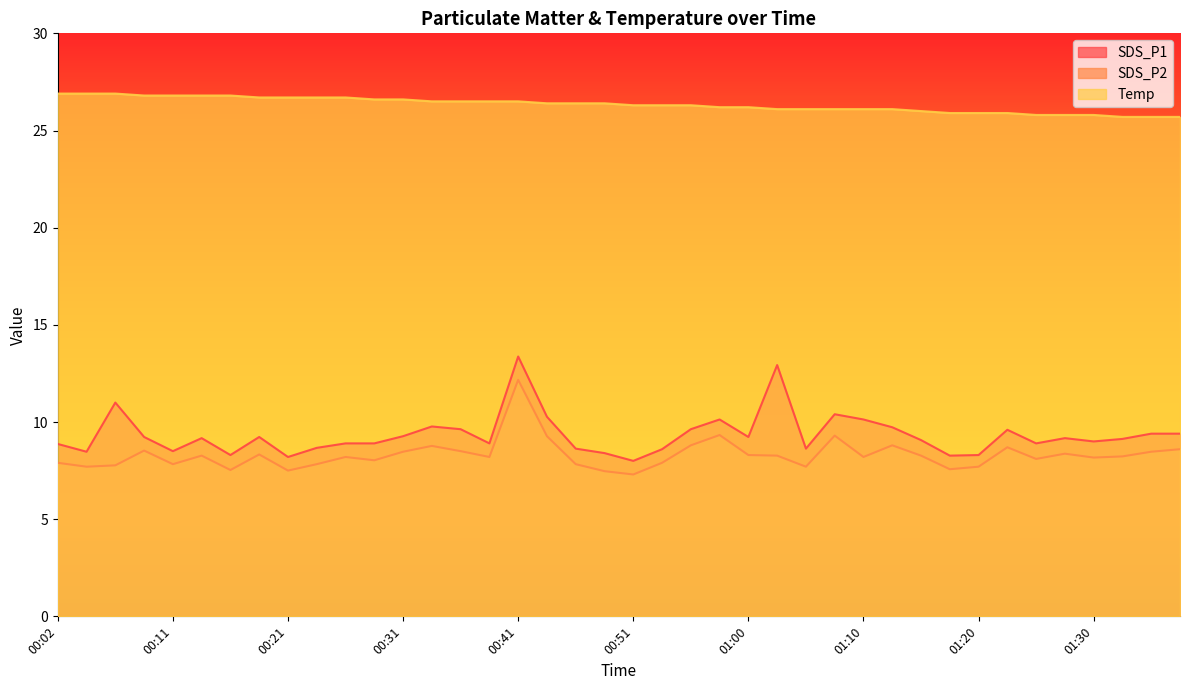

The value of SDS_P2 at 01:00 is 8.3. True or false?

True